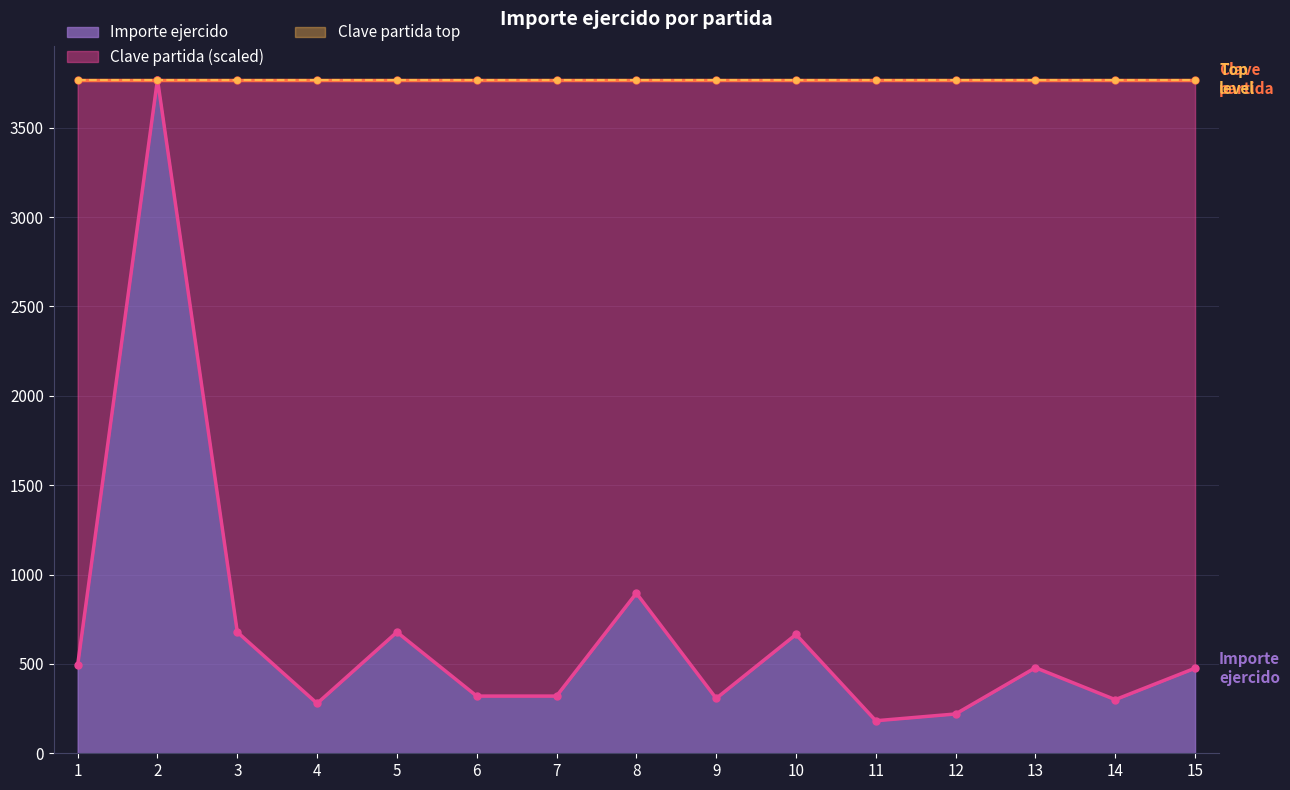

What is the value of the 1st point from the left?

494.0